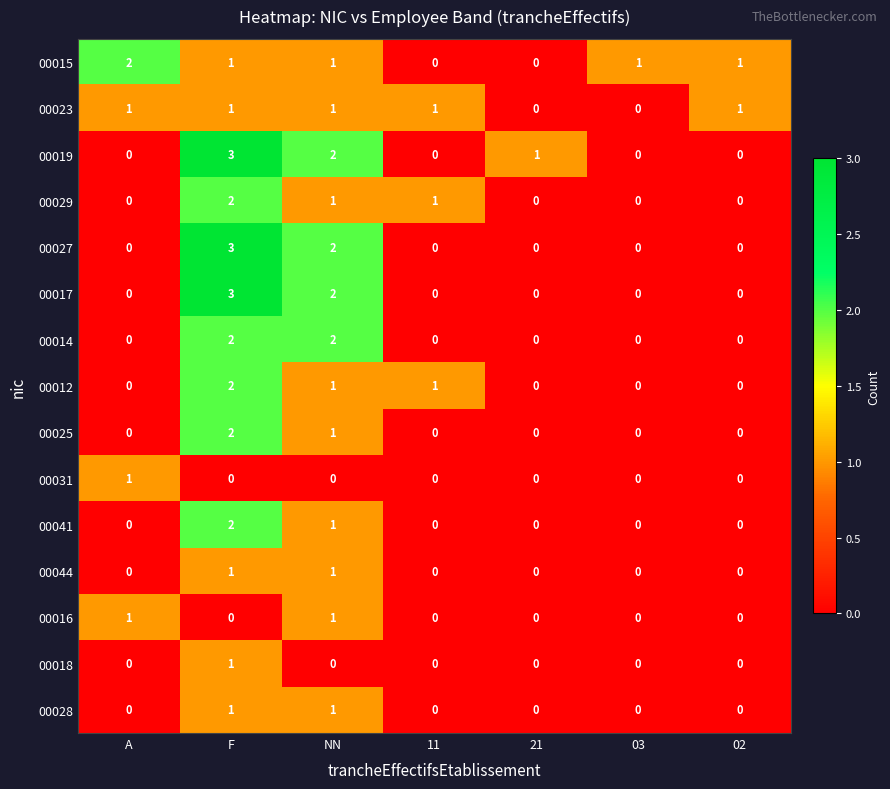

Count the 00023 values in the range 0 to 1.

7